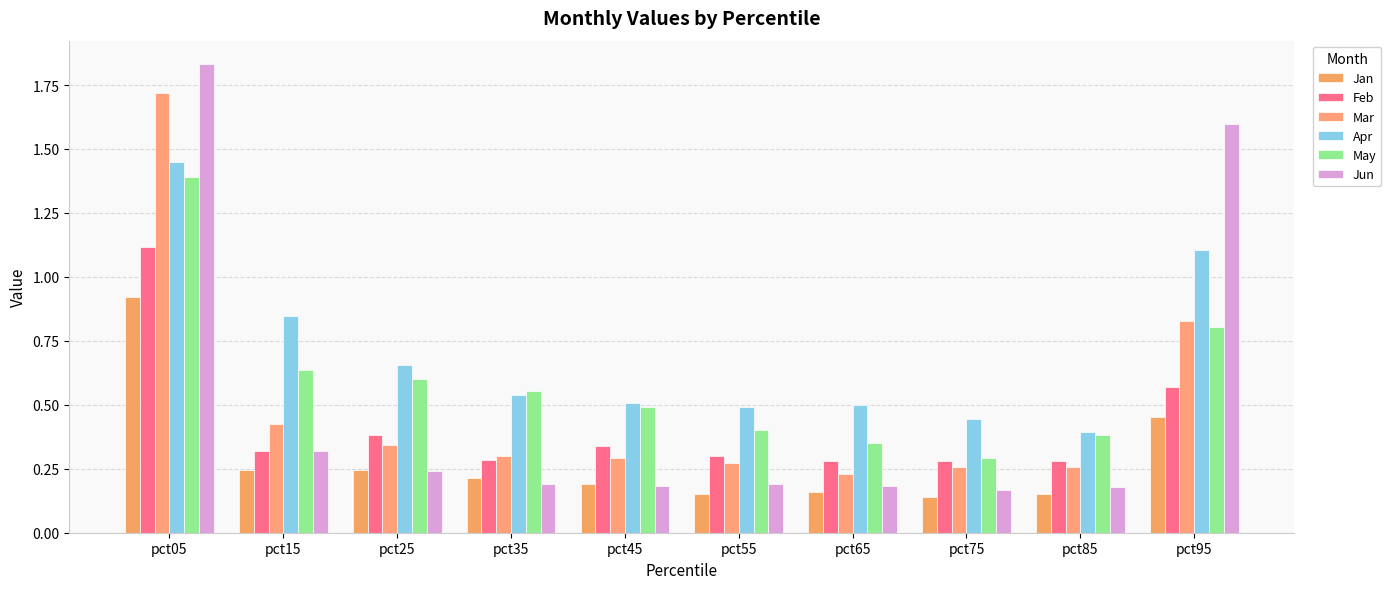

Rank the categories by Jun value from highest to lowest.

pct05, pct95, pct15, pct25, pct35, pct55, pct45, pct65, pct85, pct75